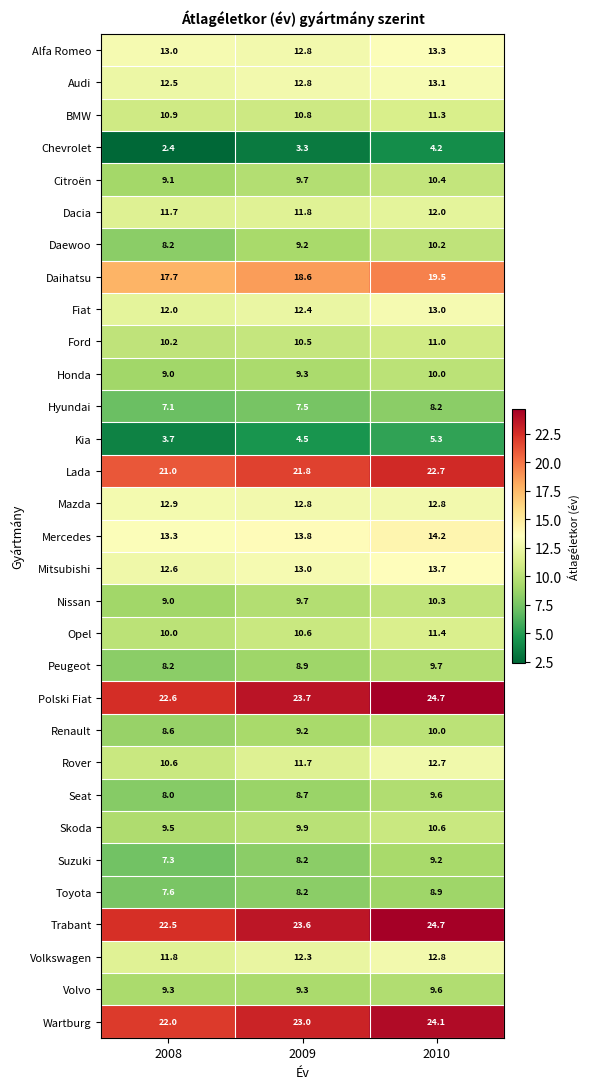

At which label is Fiat closest to 12?

2008